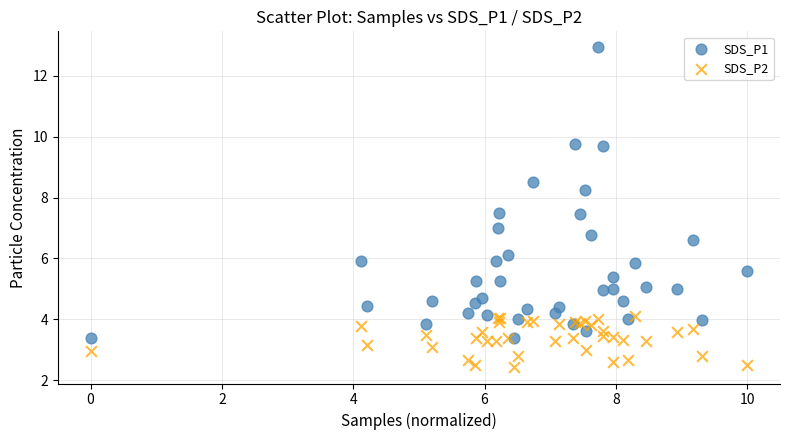

What are all the series names shown in the legend?

SDS_P1, SDS_P2